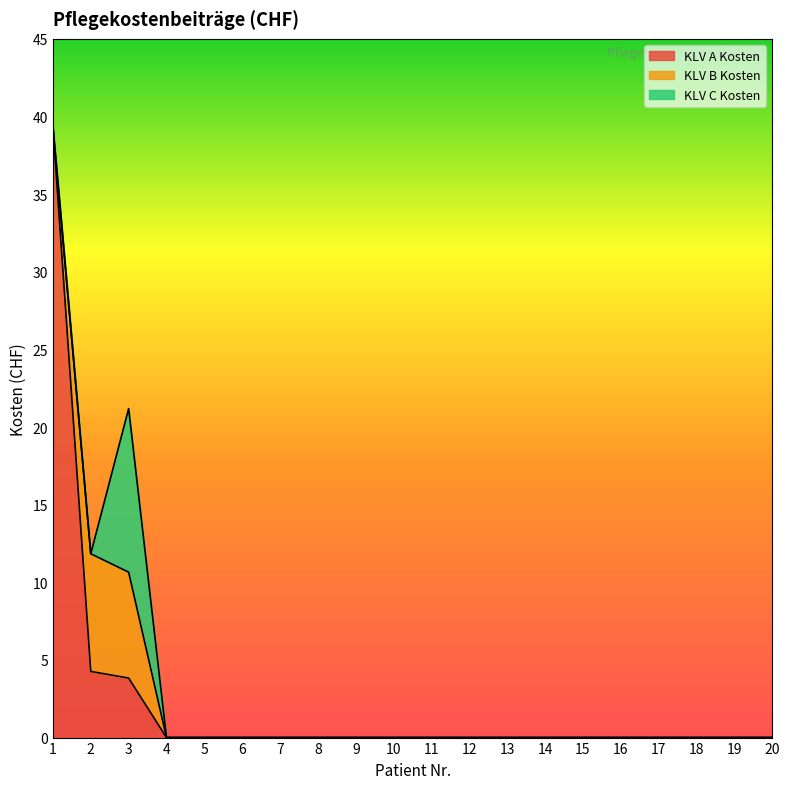

What is the value of the KLV A Kosten point at the 3rd from the left?

3.8